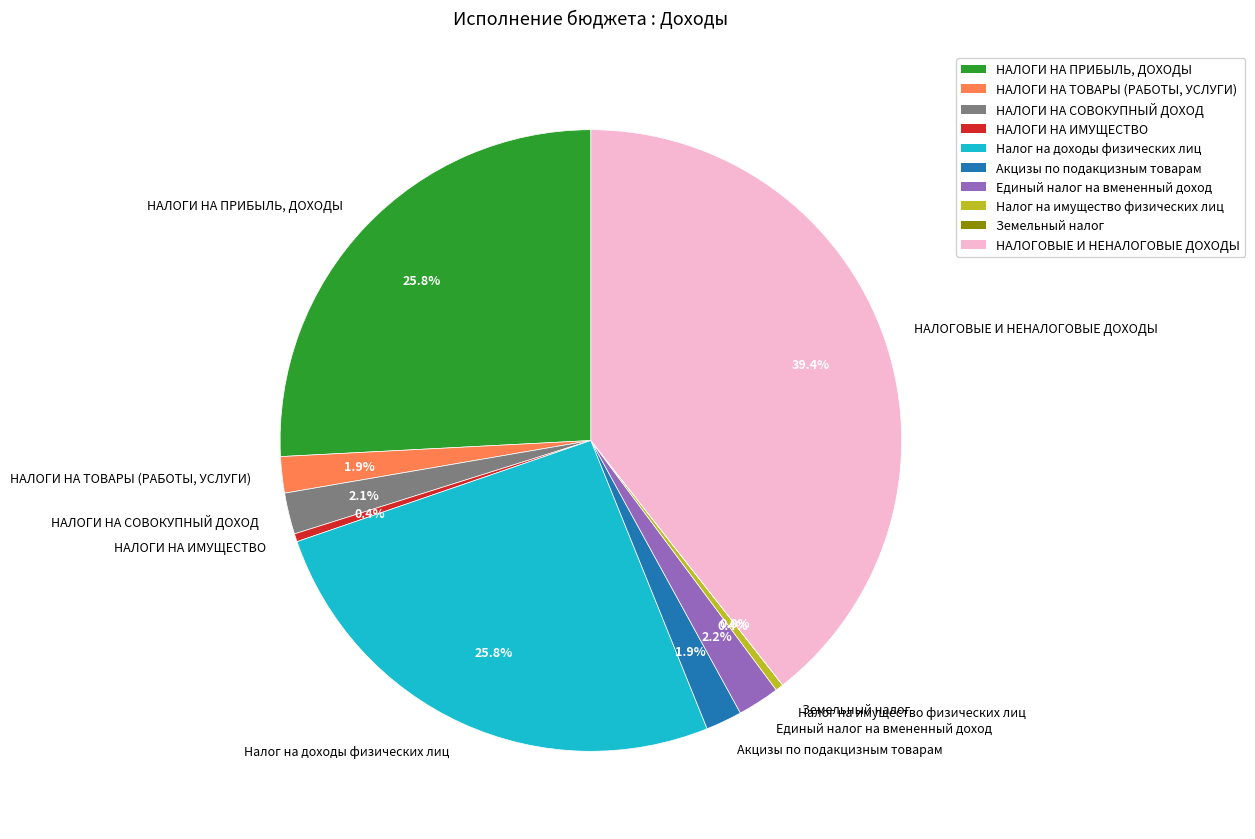

To the nearest percent, what is the difference between the largest and smallest slice percentages?

39%